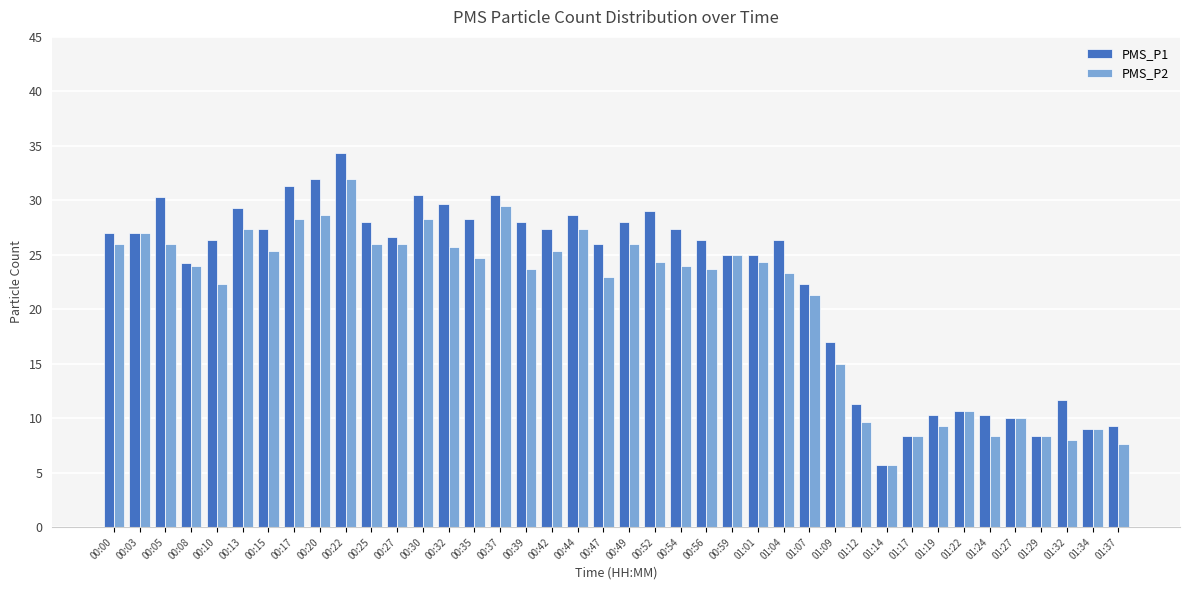

What is the sum of all PMS_P2 values?

828.4